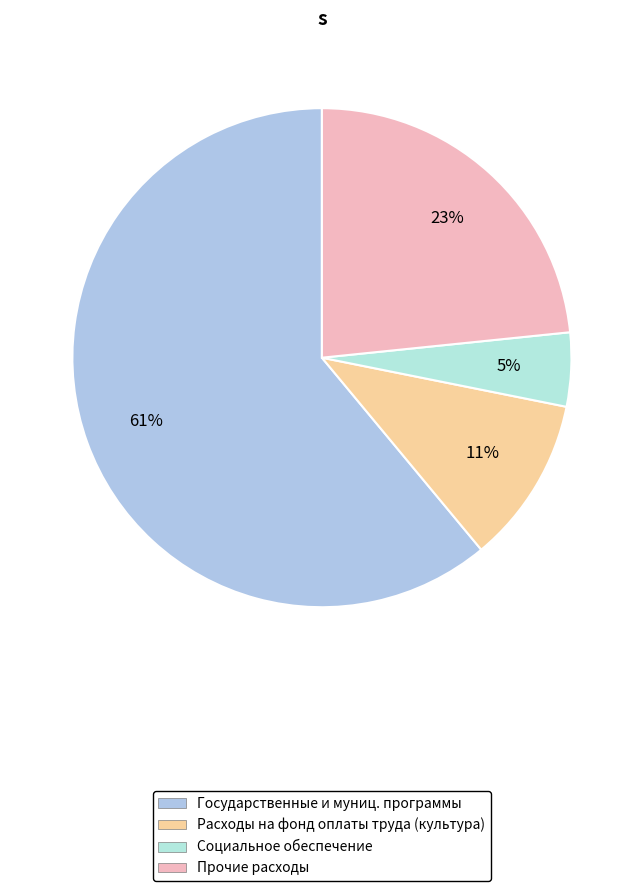

To the nearest percent, what percentage of the pie is Социальное обеспечение?

5%